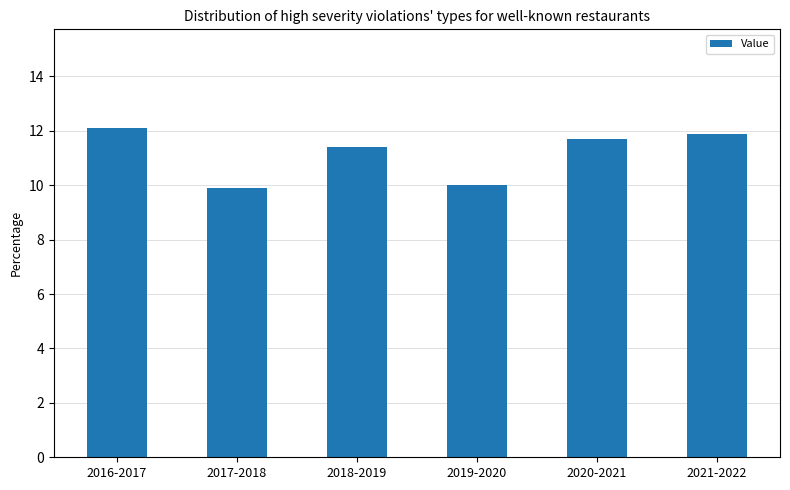

What position from the left is 2019-2020?

4